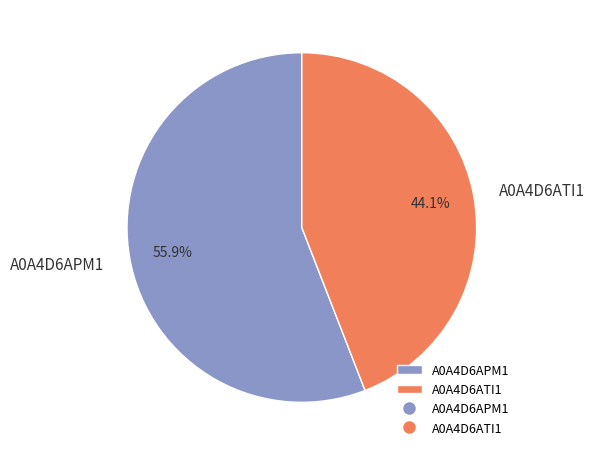

To the nearest percent, what is the difference between the largest and smallest slice percentages?

12%